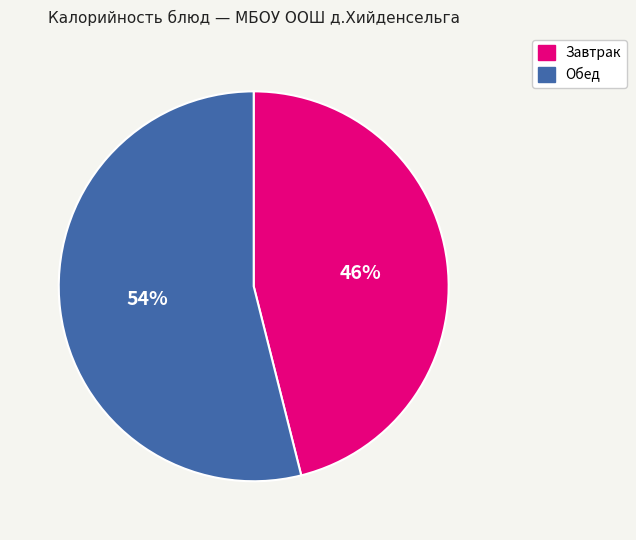

To the nearest percent, what is the average slice percentage?

50%